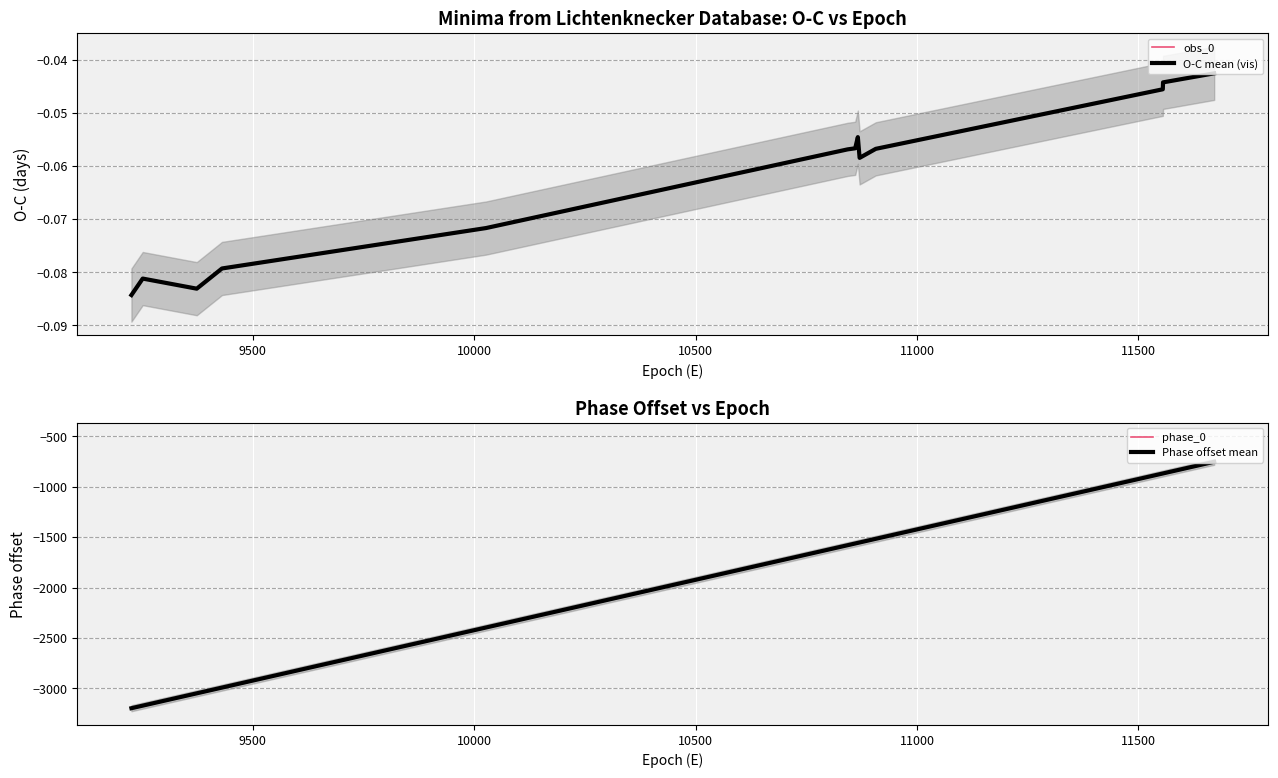

What is the lowest value of the Phase offset mean series?

-3197.0